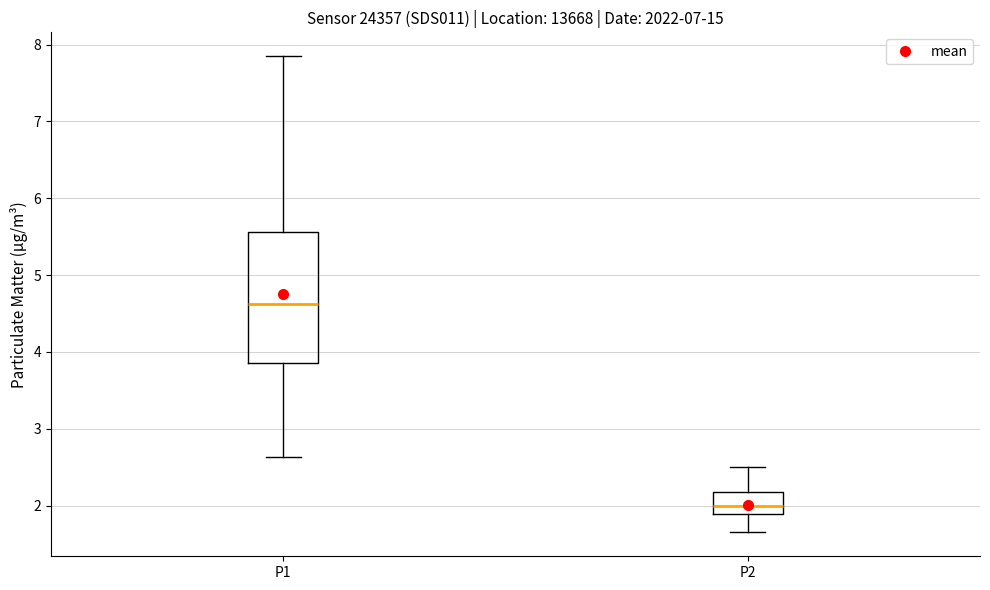

Where does the upper whisker of the box for P2 end on the y-axis? The values are not printed on the chart, so give them approximately, as read against the axis.

2.5